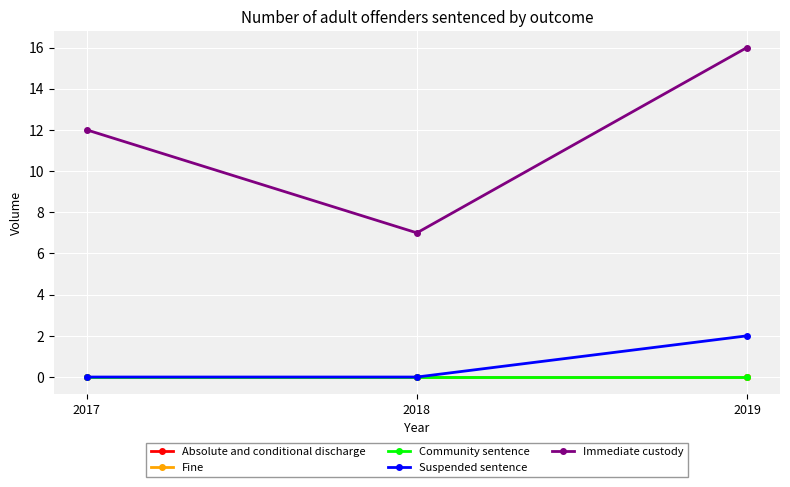

Is this an area chart (filled region under the line)?

No